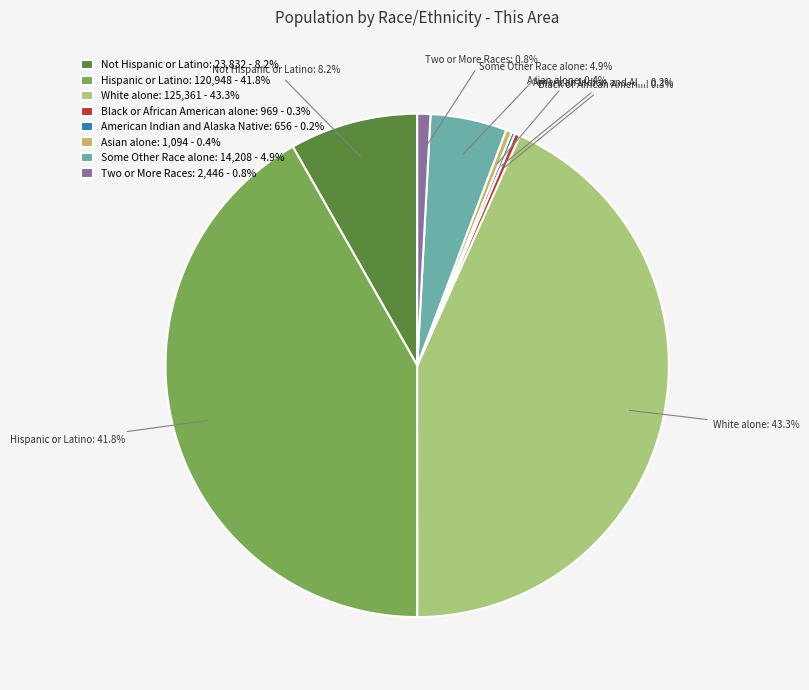

Is there any slice that represents more than half of the pie?

No